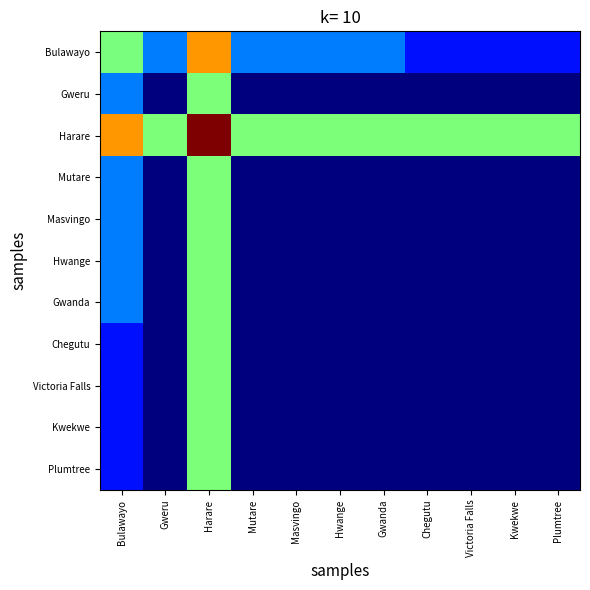

Reading right to left, list all the values displayed in this chart.

Bulawayo: Plumtree=0.1	Kwekwe=0.1	Victoria Falls=0.1	Chegutu=0.1	Gwanda=0.2	Hwange=0.2	Masvingo=0.2	Mutare=0.2	Harare=0.7	Gweru=0.2	Bulawayo=0.5
Gweru: Plumtree=0.0	Kwekwe=0.0	Victoria Falls=0.0	Chegutu=0.0	Gwanda=0.0	Hwange=0.0	Masvingo=0.0	Mutare=0.0	Harare=0.5	Gweru=0.0	Bulawayo=0.2
Harare: Plumtree=0.5	Kwekwe=0.5	Victoria Falls=0.5	Chegutu=0.5	Gwanda=0.5	Hwange=0.5	Masvingo=0.5	Mutare=0.5	Harare=1.0	Gweru=0.5	Bulawayo=0.7
Mutare: Plumtree=0.0	Kwekwe=0.0	Victoria Falls=0.0	Chegutu=0.0	Gwanda=0.0	Hwange=0.0	Masvingo=0.0	Mutare=0.0	Harare=0.5	Gweru=0.0	Bulawayo=0.2
Masvingo: Plumtree=0.0	Kwekwe=0.0	Victoria Falls=0.0	Chegutu=0.0	Gwanda=0.0	Hwange=0.0	Masvingo=0.0	Mutare=0.0	Harare=0.5	Gweru=0.0	Bulawayo=0.2
Hwange: Plumtree=0.0	Kwekwe=0.0	Victoria Falls=0.0	Chegutu=0.0	Gwanda=0.0	Hwange=0.0	Masvingo=0.0	Mutare=0.0	Harare=0.5	Gweru=0.0	Bulawayo=0.2
Gwanda: Plumtree=0.0	Kwekwe=0.0	Victoria Falls=0.0	Chegutu=0.0	Gwanda=0.0	Hwange=0.0	Masvingo=0.0	Mutare=0.0	Harare=0.5	Gweru=0.0	Bulawayo=0.2
Chegutu: Plumtree=0.0	Kwekwe=0.0	Victoria Falls=0.0	Chegutu=0.0	Gwanda=0.0	Hwange=0.0	Masvingo=0.0	Mutare=0.0	Harare=0.5	Gweru=0.0	Bulawayo=0.1
Victoria Falls: Plumtree=0.0	Kwekwe=0.0	Victoria Falls=0.0	Chegutu=0.0	Gwanda=0.0	Hwange=0.0	Masvingo=0.0	Mutare=0.0	Harare=0.5	Gweru=0.0	Bulawayo=0.1
Kwekwe: Plumtree=0.0	Kwekwe=0.0	Victoria Falls=0.0	Chegutu=0.0	Gwanda=0.0	Hwange=0.0	Masvingo=0.0	Mutare=0.0	Harare=0.5	Gweru=0.0	Bulawayo=0.1
Plumtree: Plumtree=0.0	Kwekwe=0.0	Victoria Falls=0.0	Chegutu=0.0	Gwanda=0.0	Hwange=0.0	Masvingo=0.0	Mutare=0.0	Harare=0.5	Gweru=0.0	Bulawayo=0.1